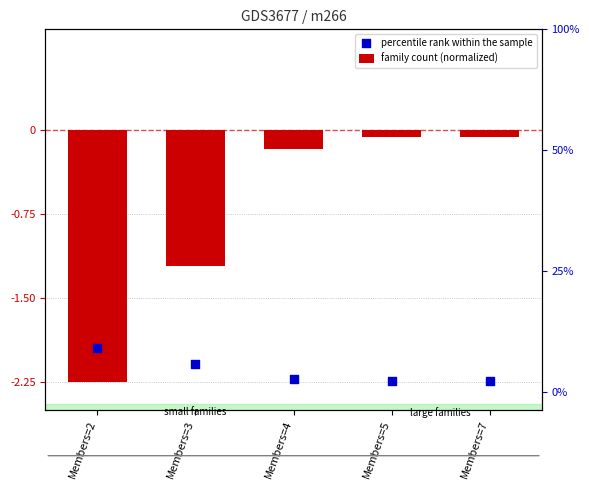

Which series has the largest total across all categories?

family count (normalized)